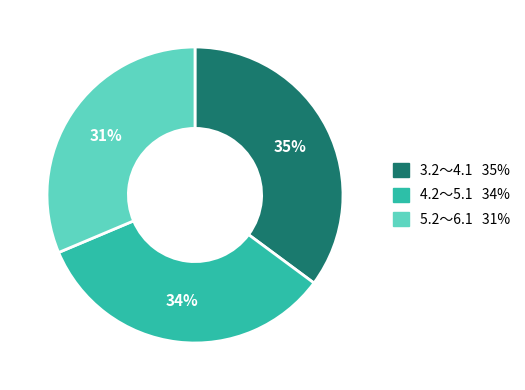

How many slices are in this pie chart?

3